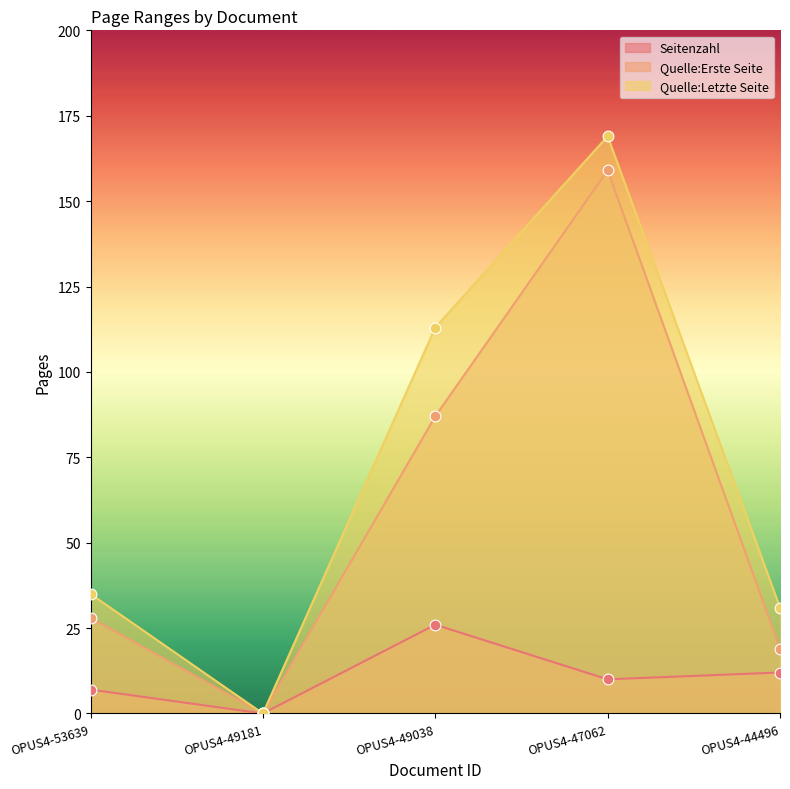

Which series reaches the maximum Y coordinate?

Quelle:Letzte Seite